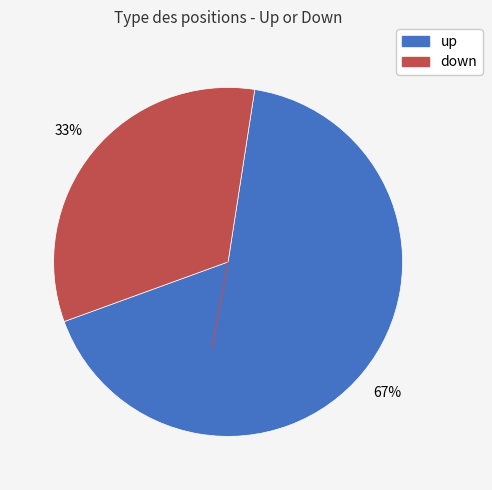

How many slices are in this pie chart?

2